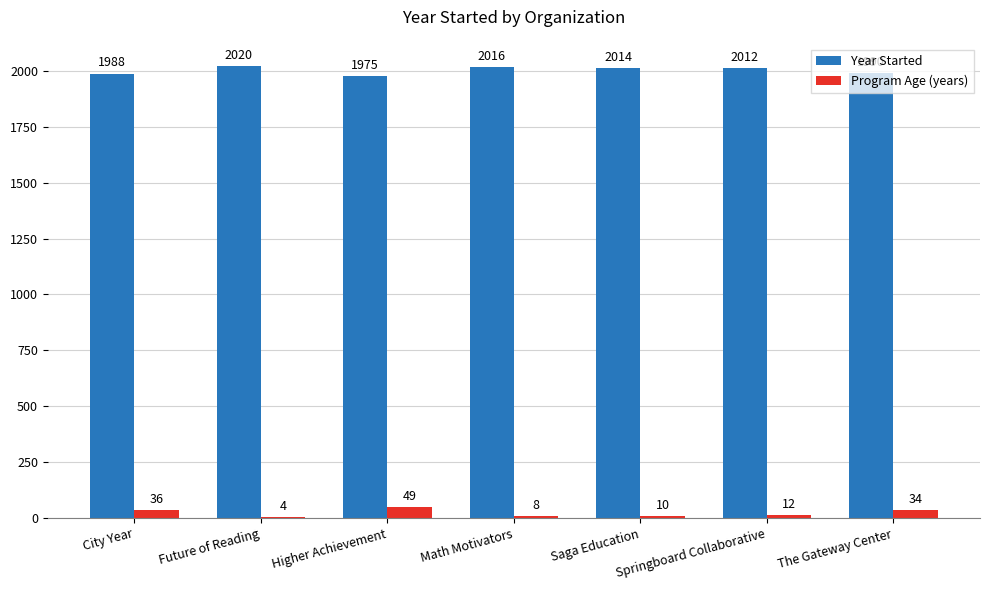

True or false: Year Started has a value of 1395 at Springboard Collaborative.

False